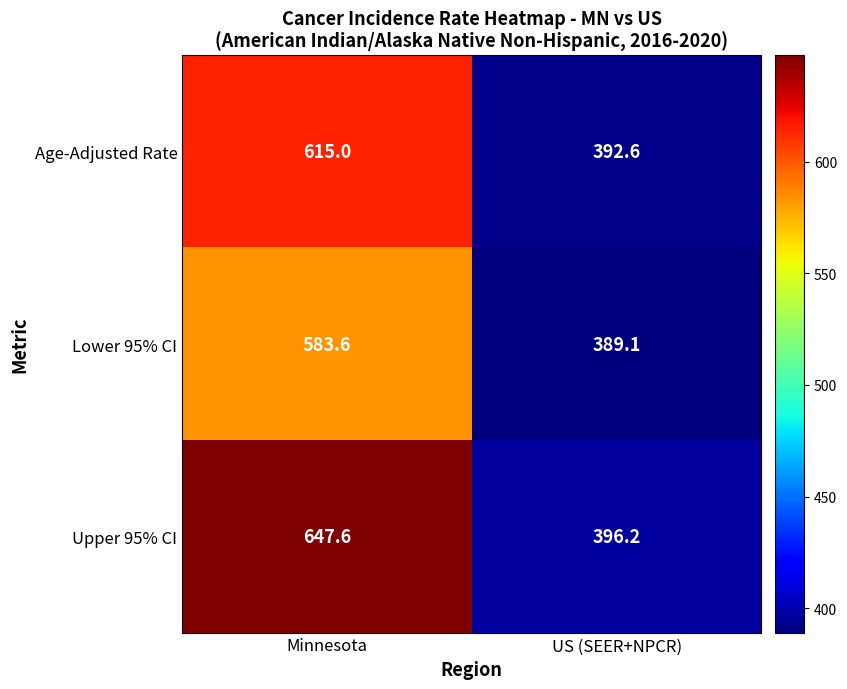

At which label does Upper 95% CI first exceed 647?

Minnesota